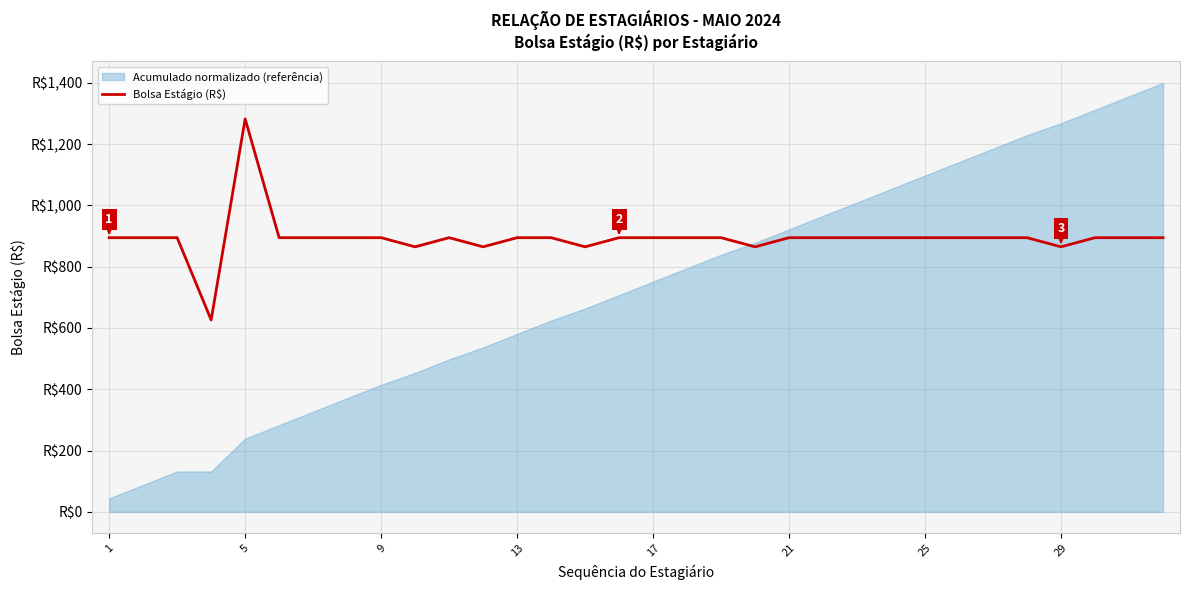

Between 29 and 17, which is larger?

17